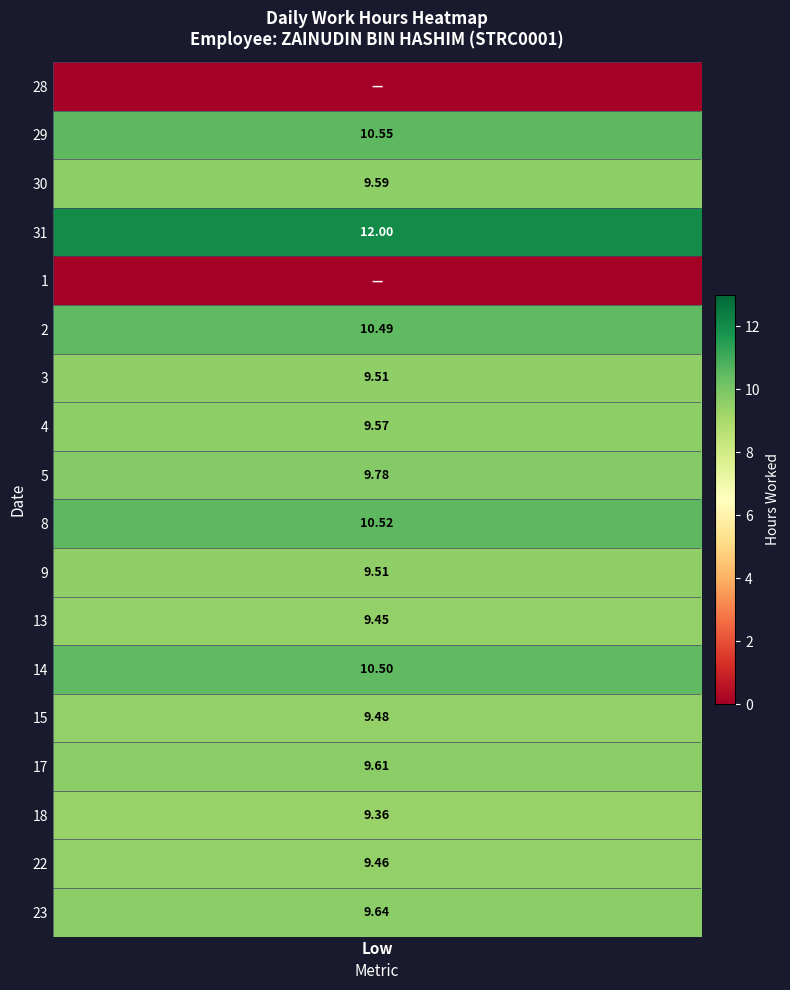

Is it true that 18 equals 0.0 at 1?

True